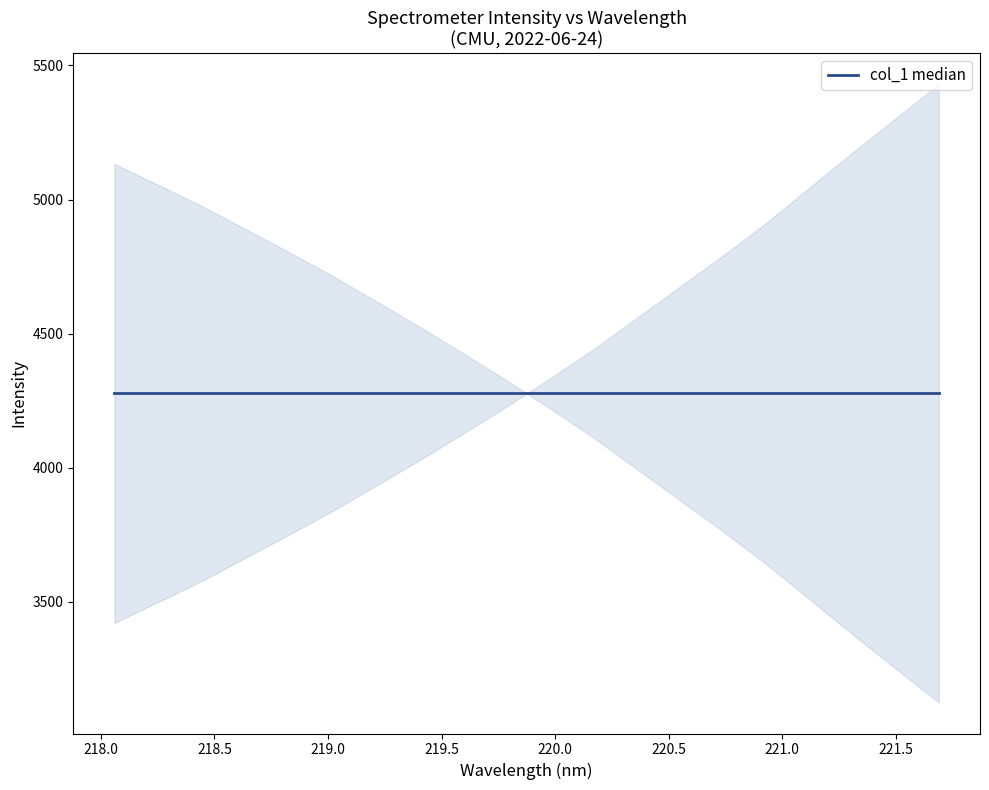

True or false: the data shows 5973.7 at 219.3979.

False